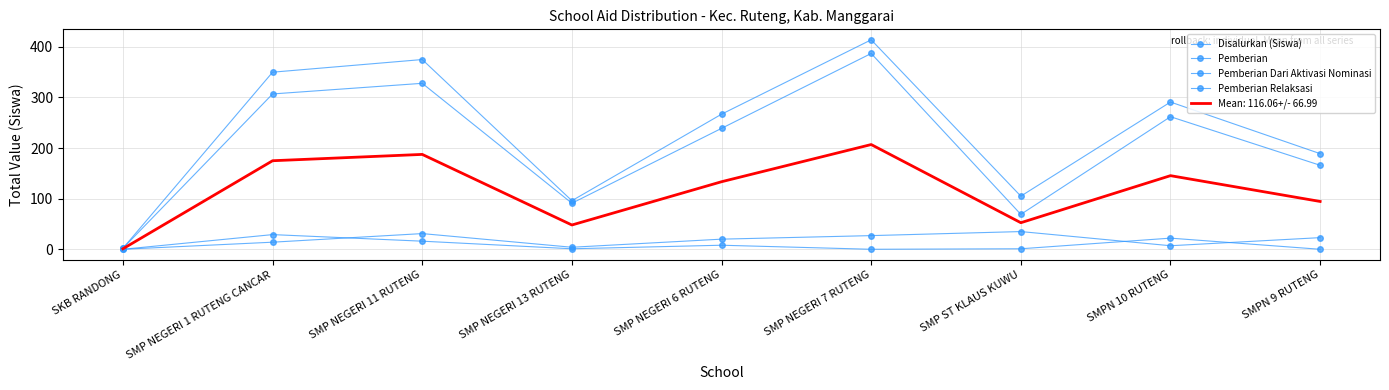

Which series has the widest spread of values?

Disalurkan (Siswa)